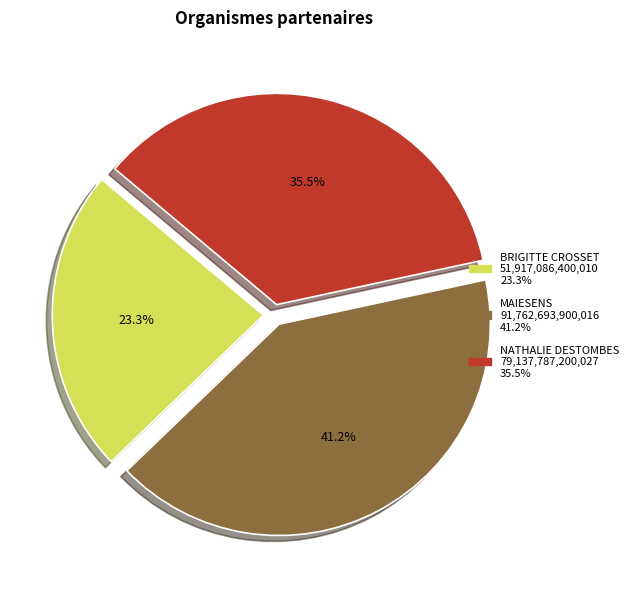

Does MAIESENS represent more than half of the total?

No